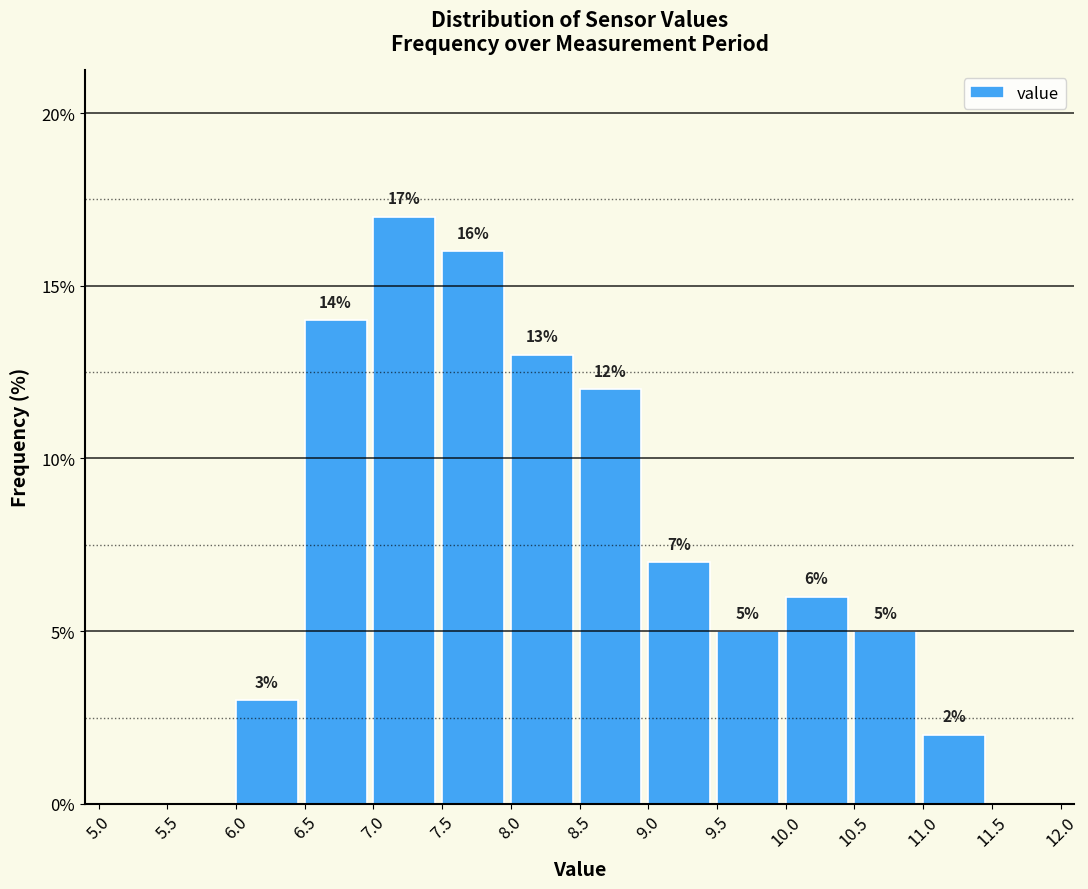

Over which range of the x-axis is the bar tallest?

7.0 to 7.5